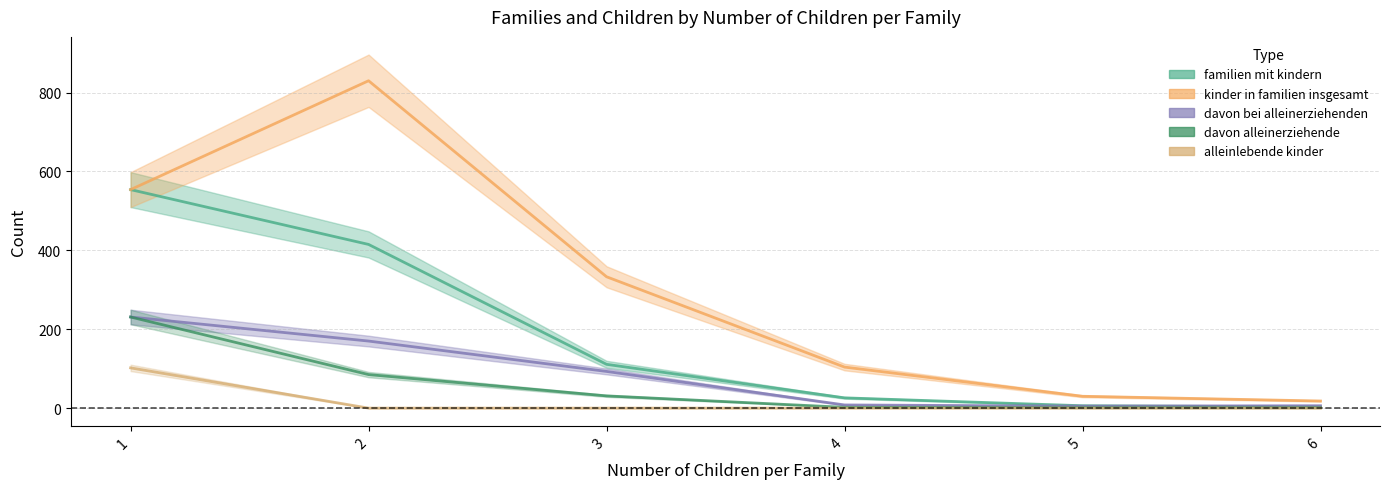

At which category does the chart reach its peak across all series?

2